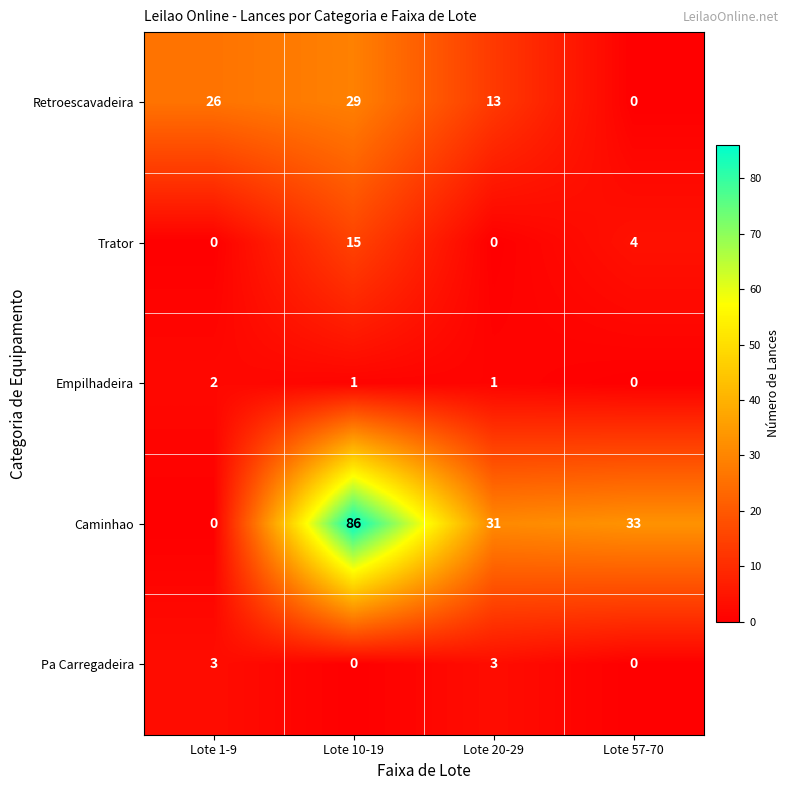

The value of Trator at Lote 20-29 is 10. True or false?

False